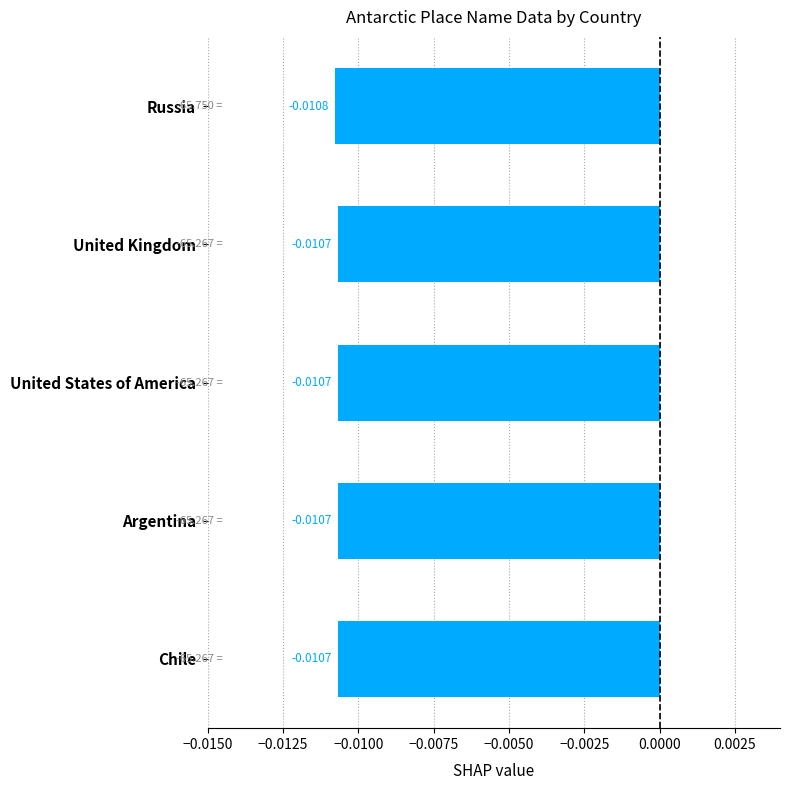

What is the label of the 5th bar from the top?

Chile